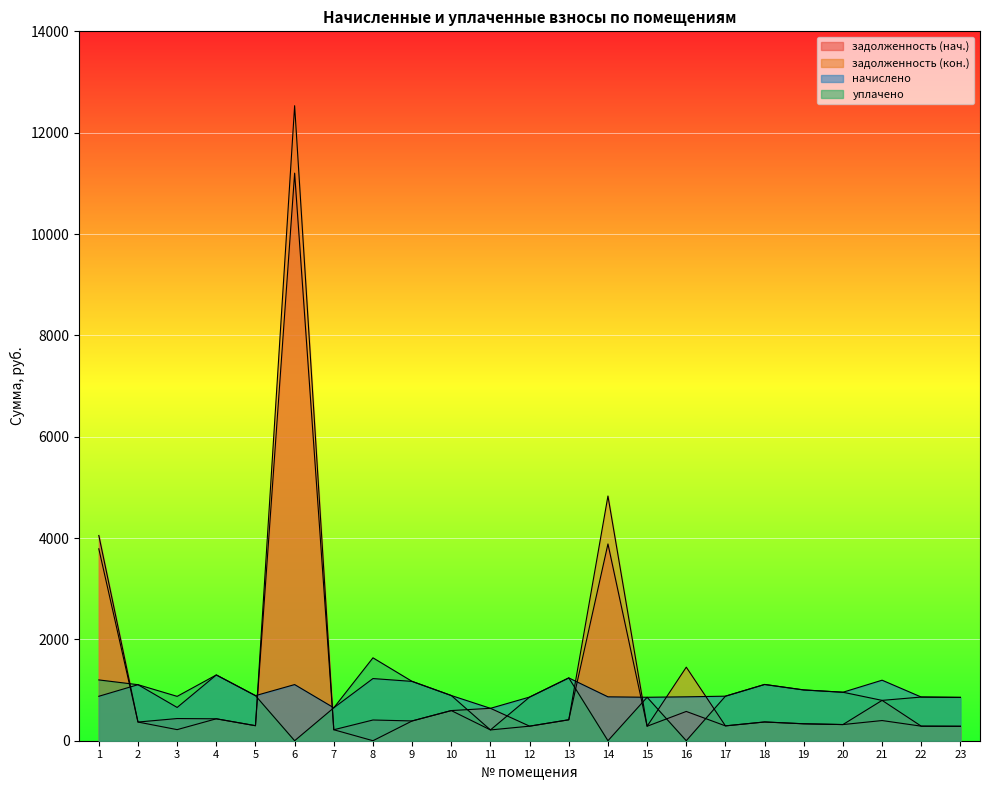

How many data points in начислено are above 889?

12